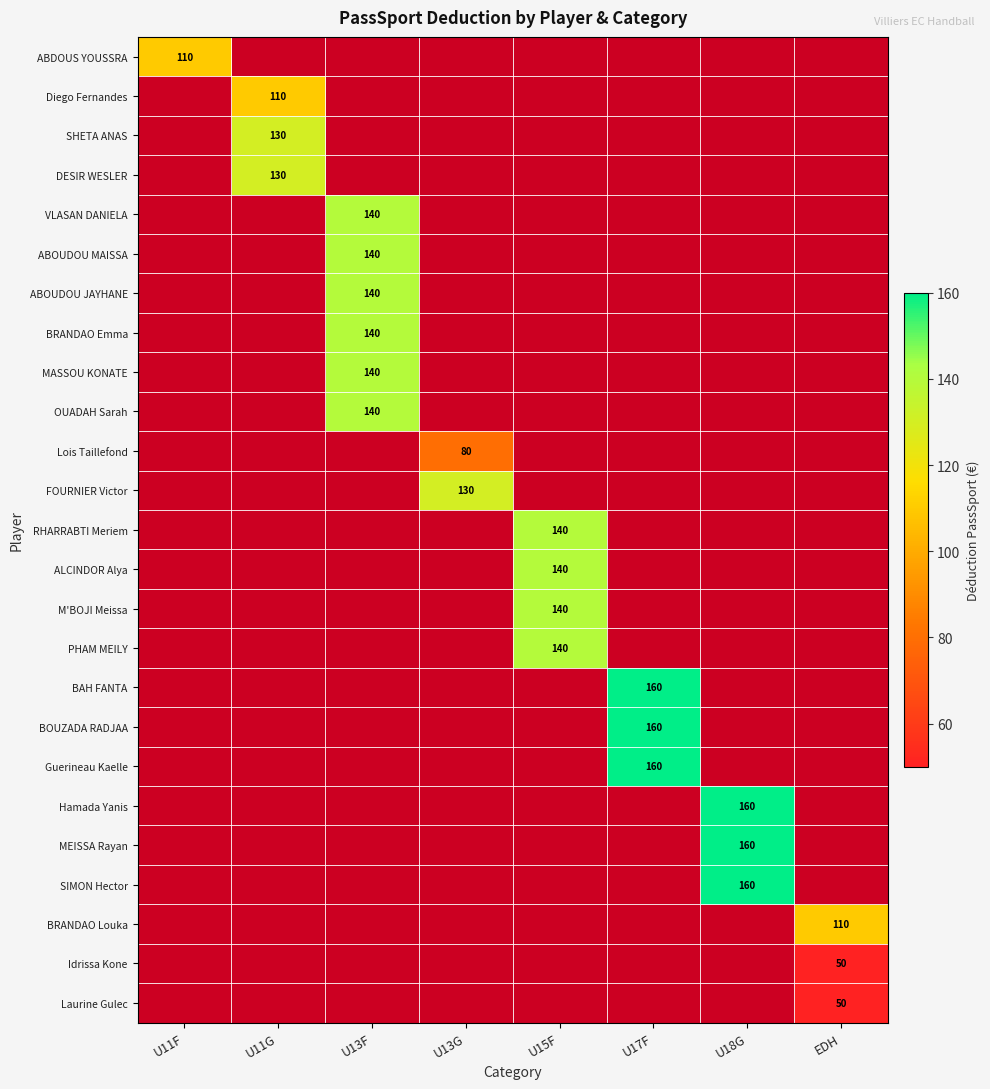

Rank the series at U17F from lowest to highest value.

ABDOUS YOUSSRA, Diego Fernandes, SHETA ANAS, DESIR WESLER, VLASAN DANIELA, ABOUDOU MAISSA, ABOUDOU JAYHANE, BRANDAO Emma, MASSOU KONATE, OUADAH Sarah, Lois Taillefond, FOURNIER Victor, RHARRABTI Meriem, ALCINDOR Alya, M'BOJI Meissa, PHAM MEILY, BAH FANTA, BOUZADA RADJAA, Guerineau Kaelle, Hamada Yanis, MEISSA Rayan, SIMON Hector, BRANDAO Louka, Idrissa Kone, Laurine Gulec